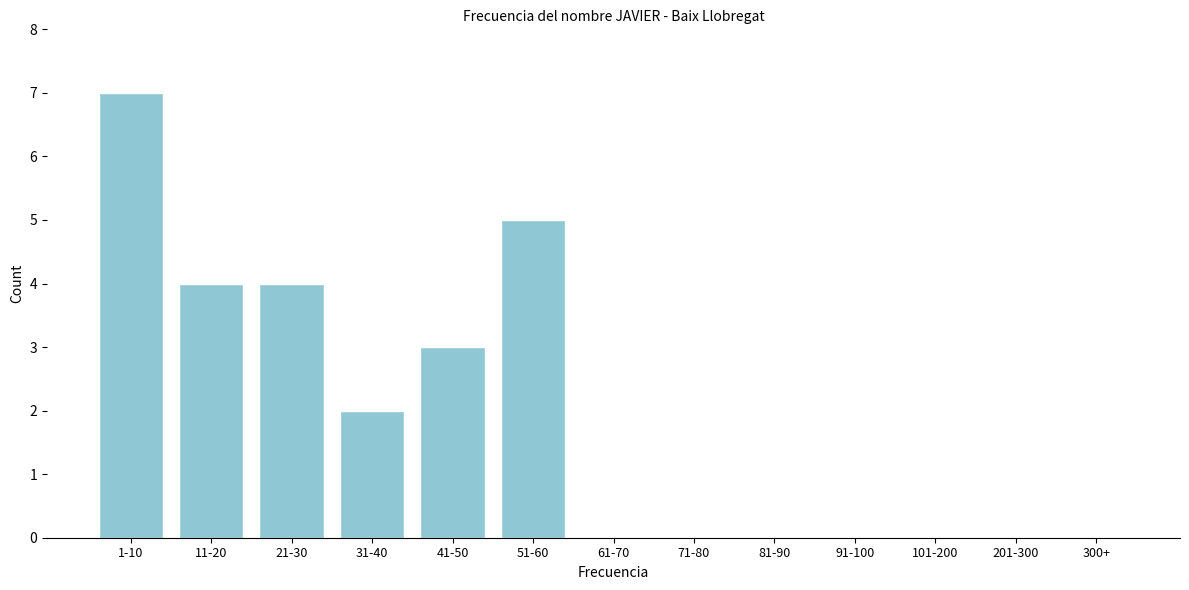

Reading left to right, what are all the values shown in this chart?

1-10=7	11-20=4	21-30=4	31-40=2	41-50=3	51-60=5	61-70=0	71-80=0	81-90=0	91-100=0	101-200=0	201-300=0	300+=0